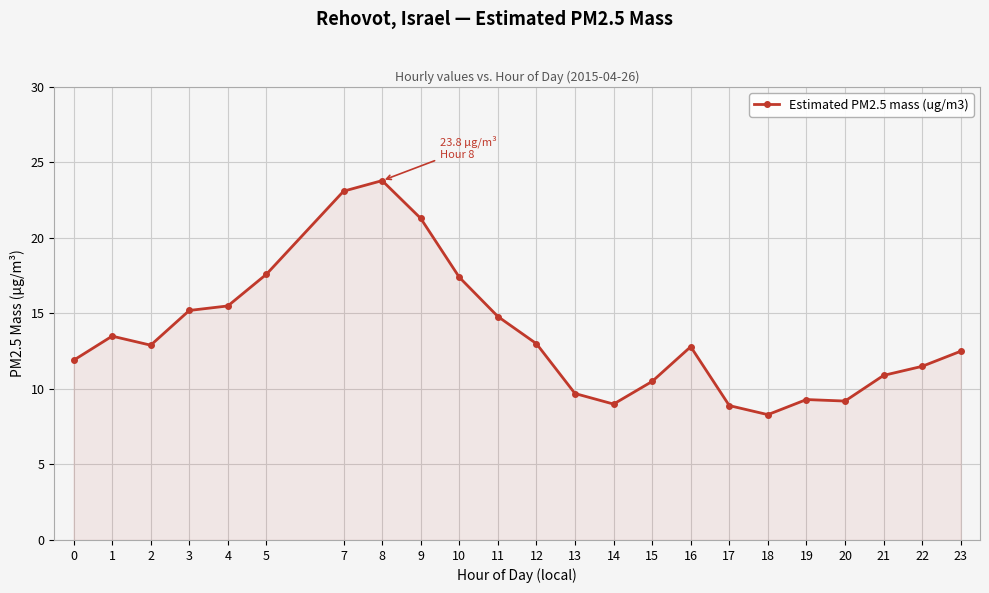

At which label is the value closest to 16?

4